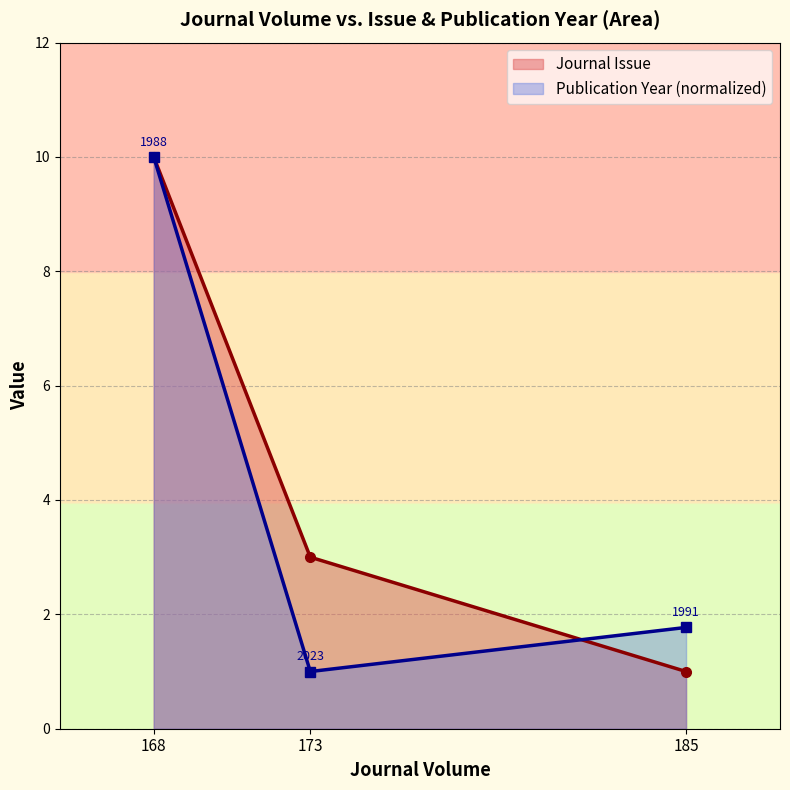

What is the difference between the maximum and second lowest values in the Journal Issue (line) series?

7.0